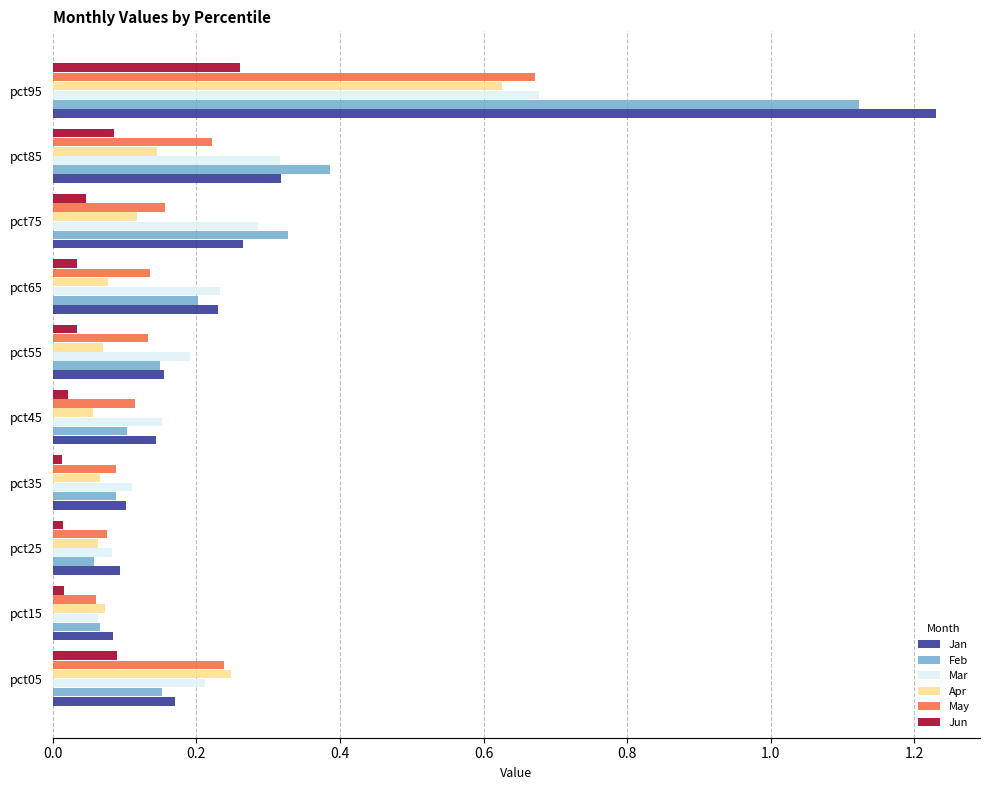

True or false: Jan has a value of 0.1 at pct35.

True